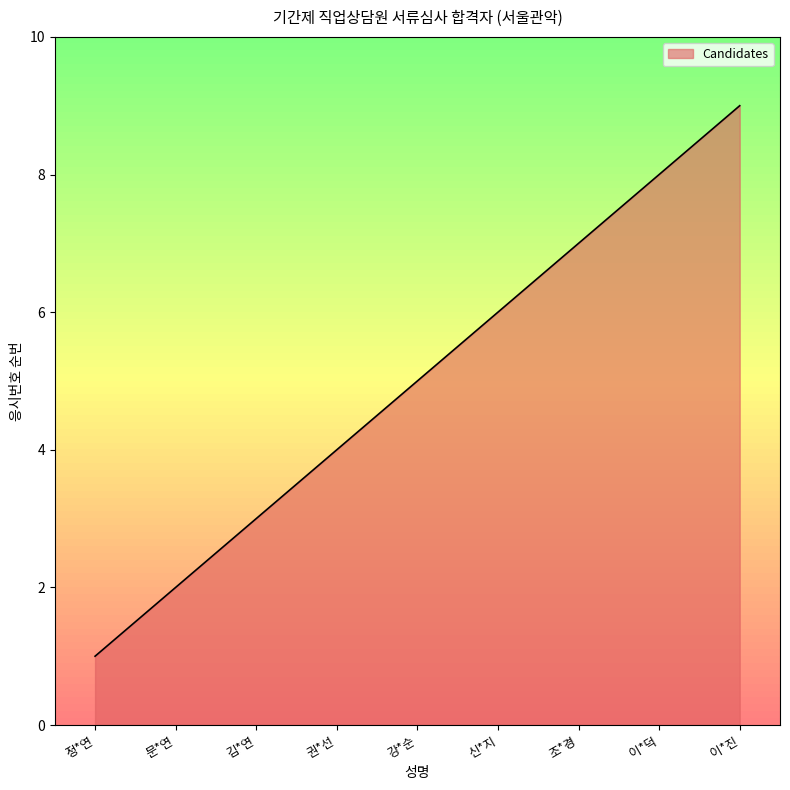

The chart shows a value of 5 at 김*연. True or false?

False